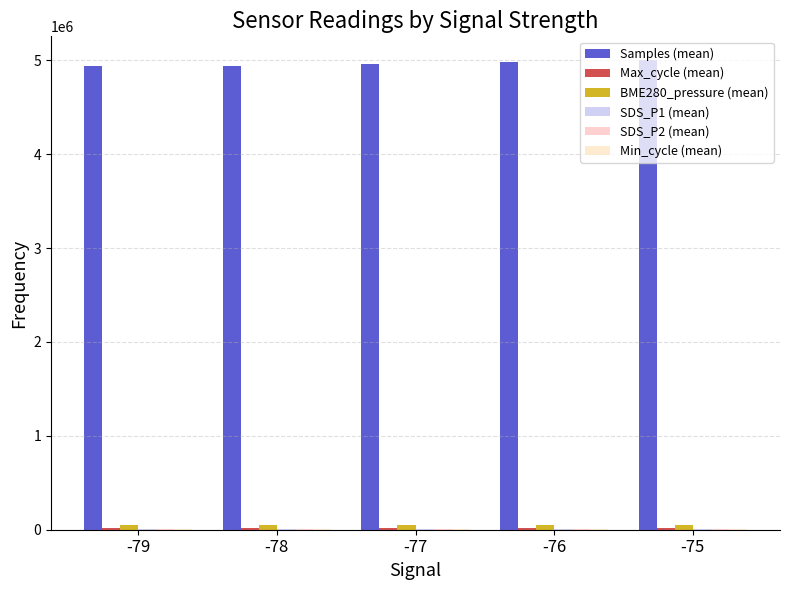

How many groups of bars are there?

5